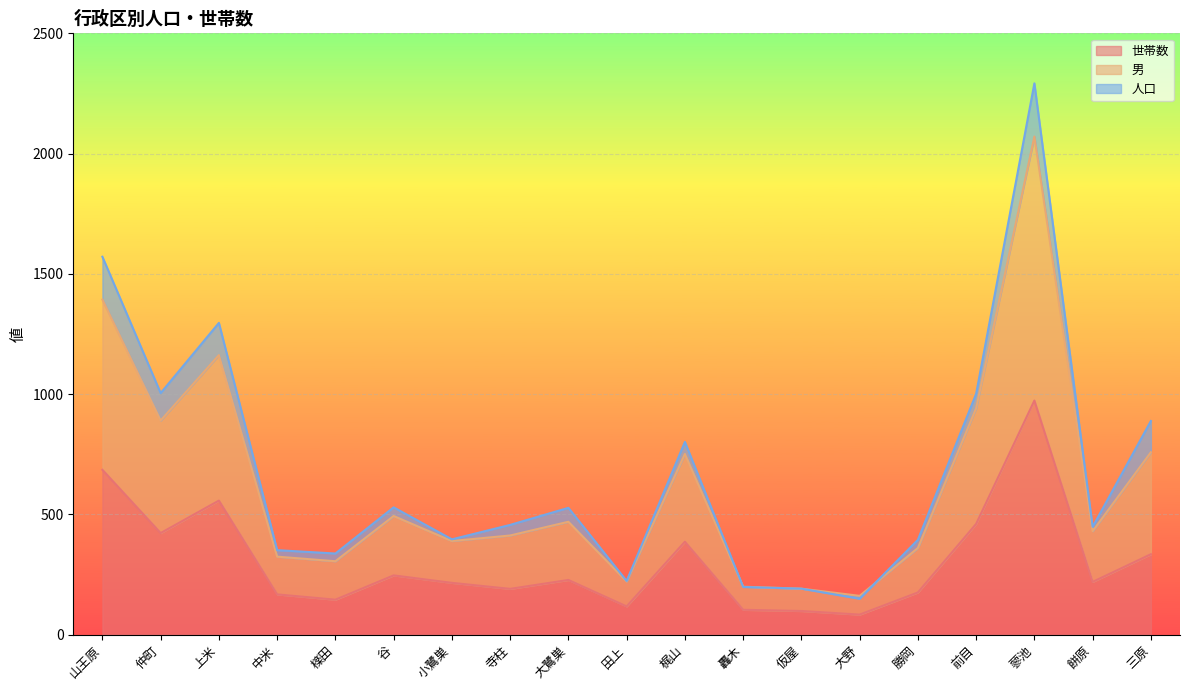

Does the chart display data point markers on the line(s)?

No